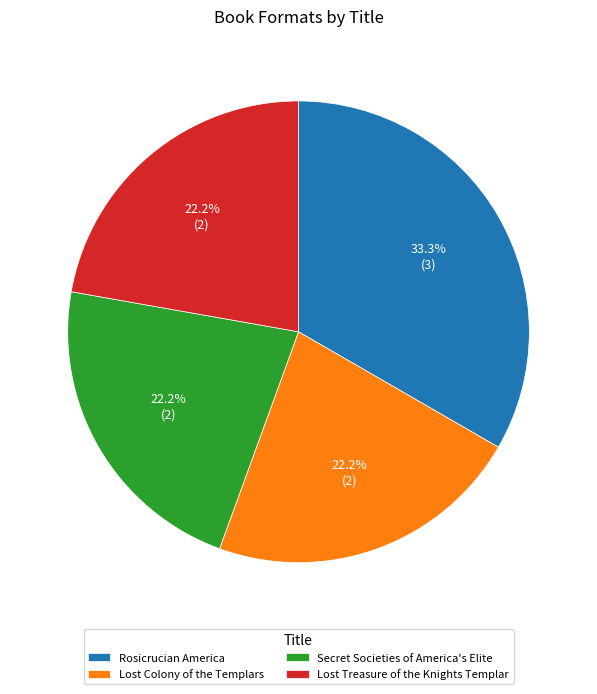

What is the largest slice in the pie chart?

Rosicrucian America